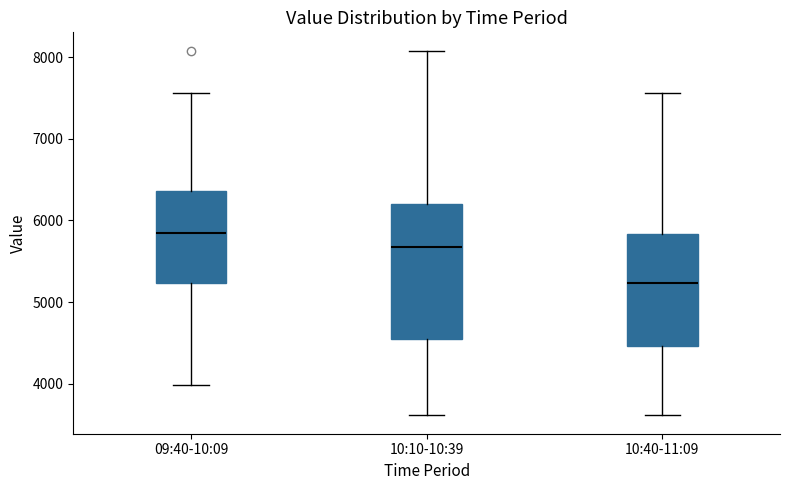

Reading left to right, transcribe this box plot: for each box, give where its median line is, the range the box spans, and where its two whiskers end, as read against the y-axis. The values are not printed on the chart, so give them approximately, as read against the axis.

09:40-10:09: median 5800, box 5200 to 6400, whiskers 4000 to 7600
10:10-10:39: median 5700, box 4500 to 6200, whiskers 3600 to 8100
10:40-11:09: median 5200, box 4500 to 5800, whiskers 3600 to 7600